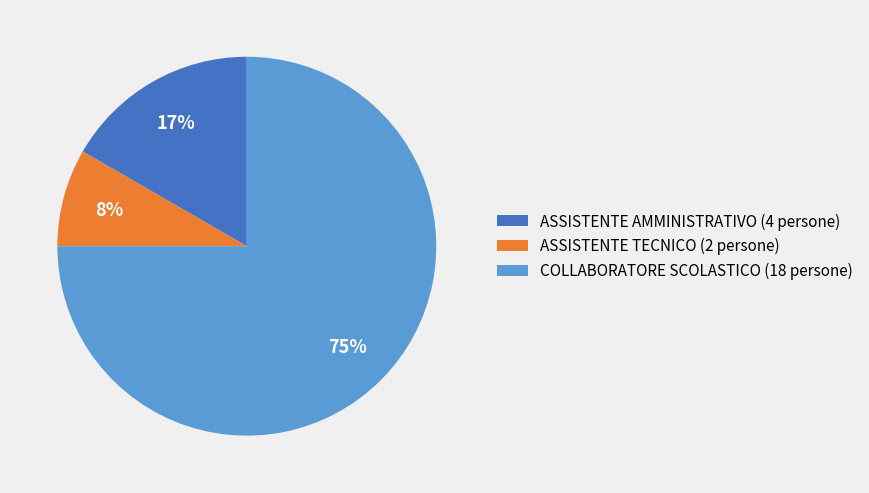

Does COLLABORATORE SCOLASTICO account for over 50% of the chart?

Yes